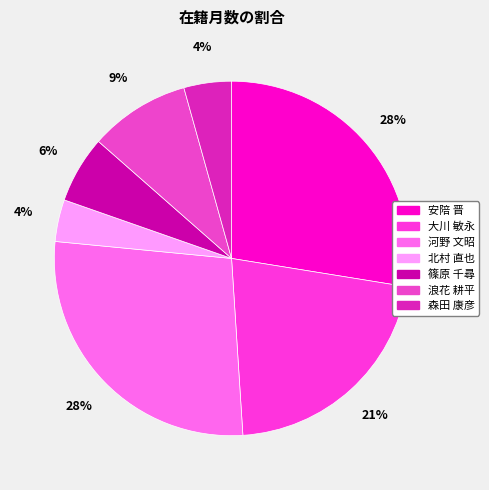

How many segments does this pie chart have?

7